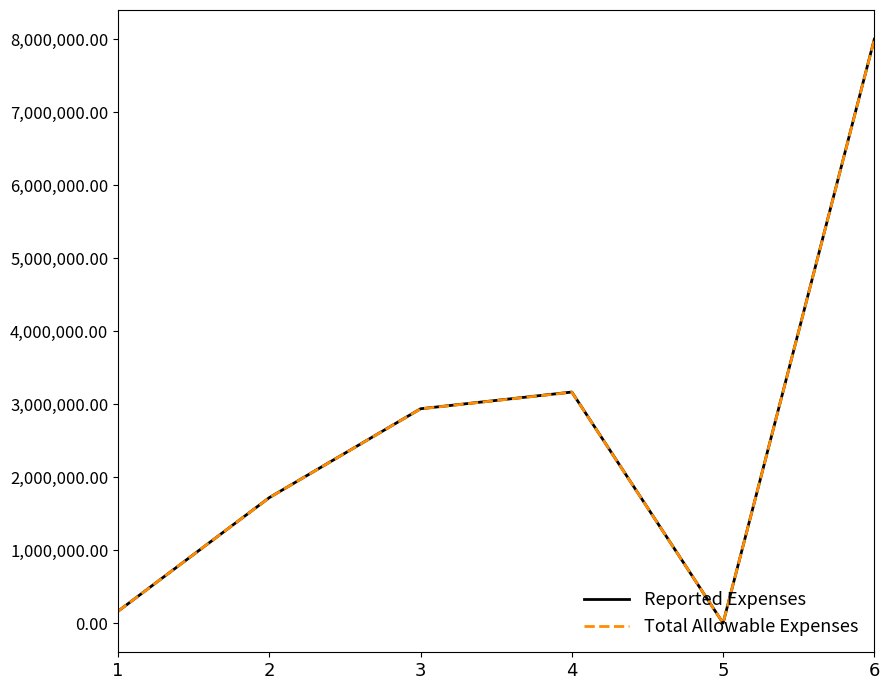

Reading left to right, list all the values displayed in this chart.

Reported Expenses: 1=166728	2=1722402	3=2939357	4=3168226	5=4045	6=8000758
Total Allowable Expenses: 1=166567	2=1721453	3=2937855	4=3165933	5=4045	6=7995853